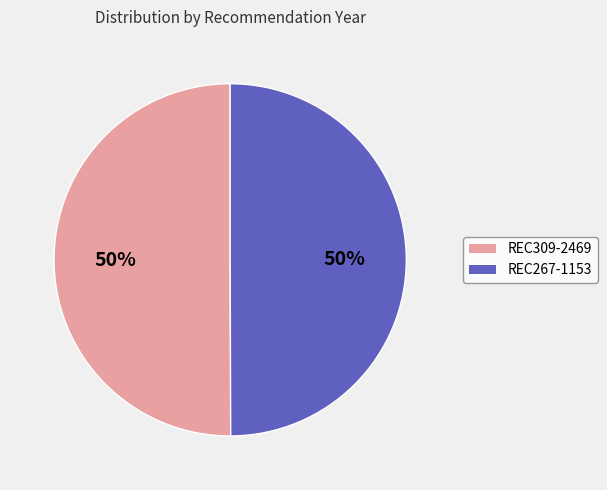

How many slices are in this pie chart?

2